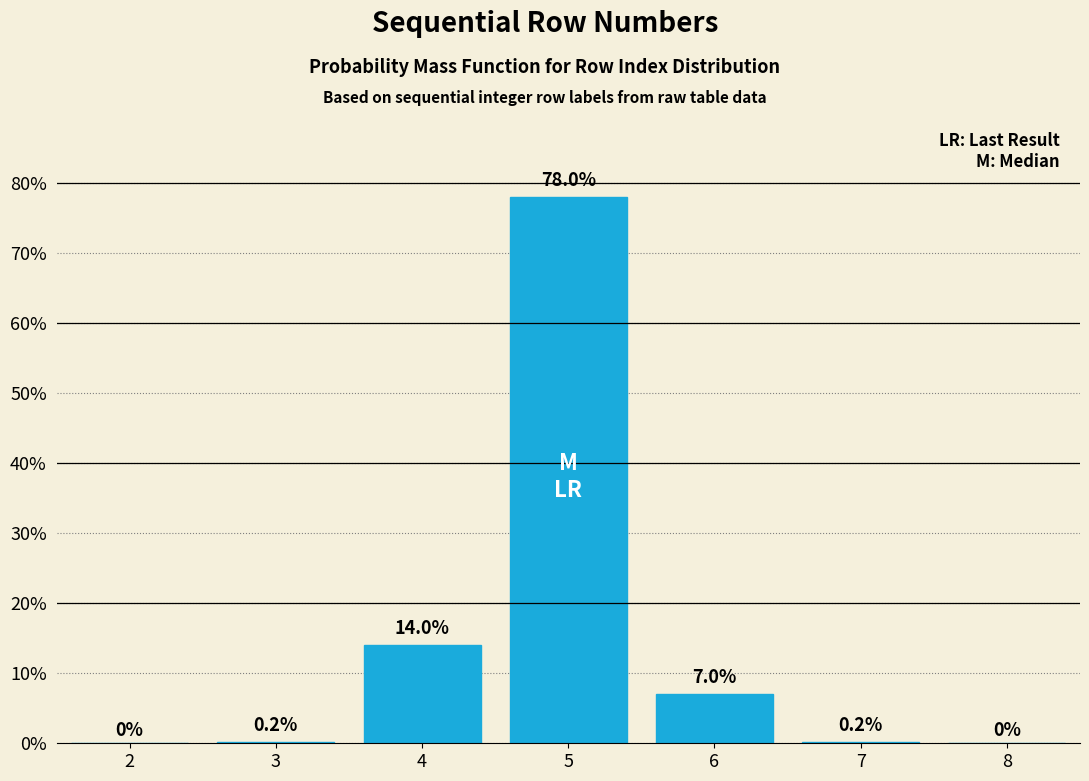

Reading right to left, what are all the values shown in this chart?

8=0.0	7=0.2	6=7.0	5=78.0	4=14.0	3=0.2	2=0.0